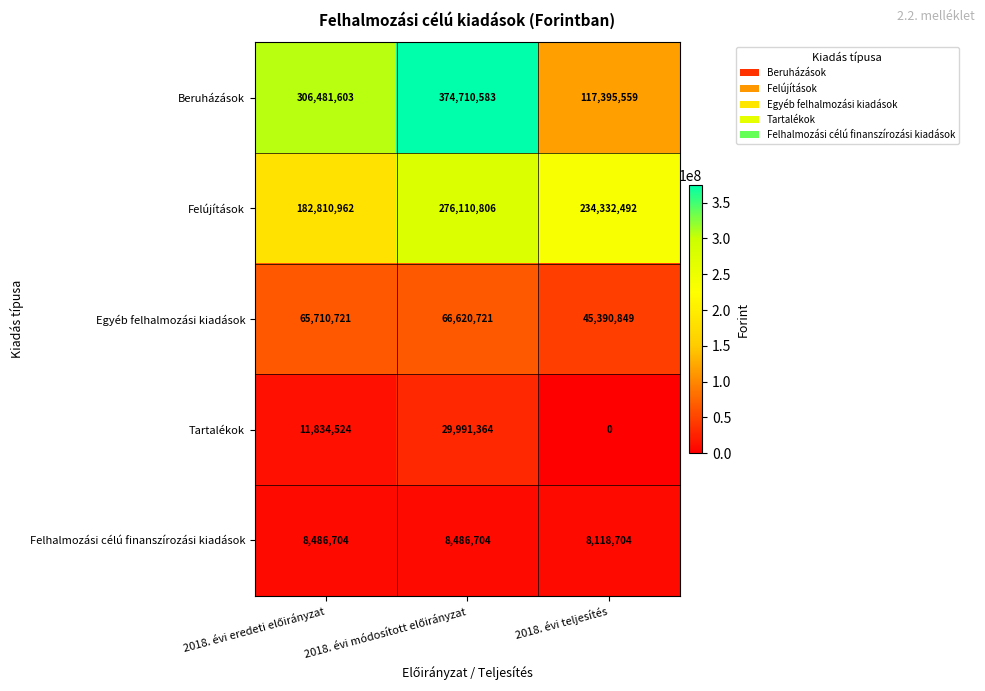

What is the difference between the second highest and minimum values in the Tartalékok series?

11834524